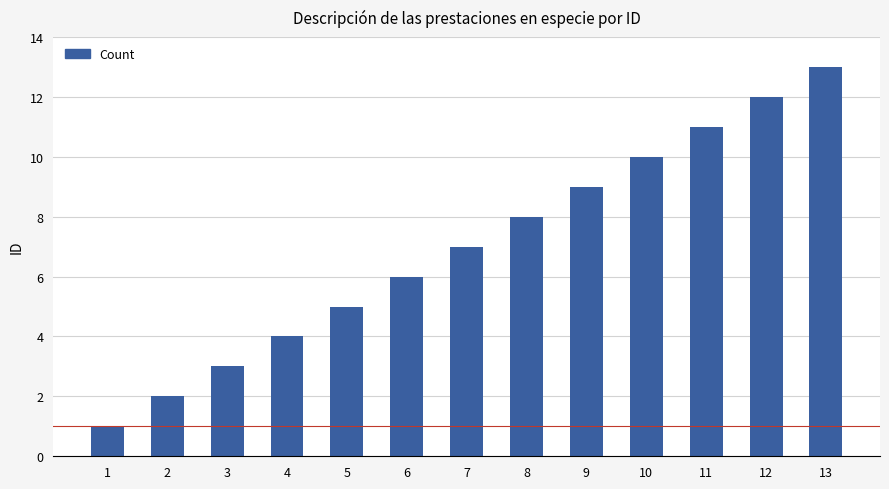

The value at 10 is 5. True or false?

False